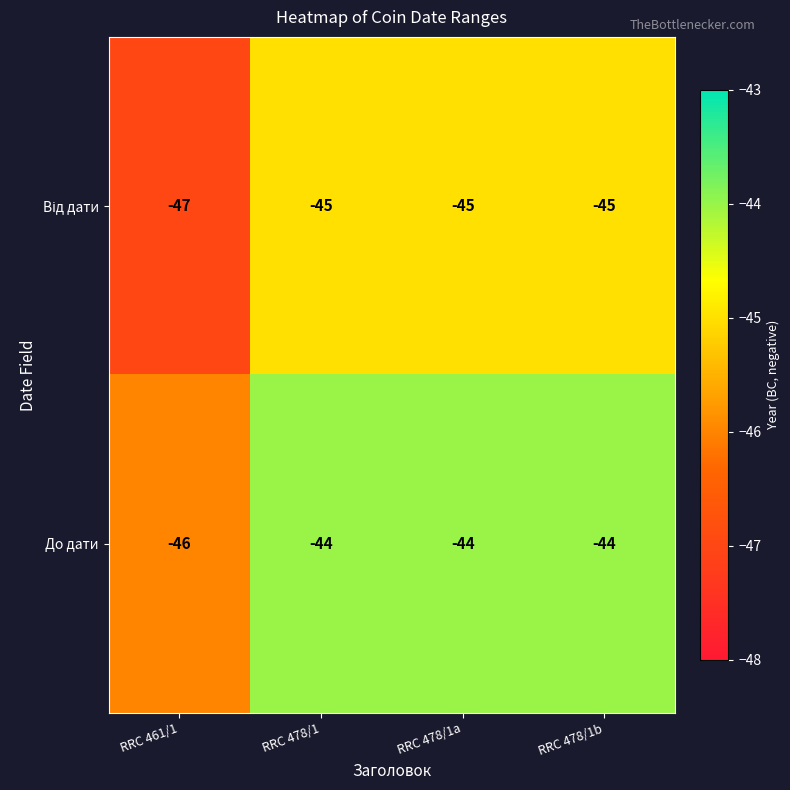

True or false: До дати has a value of -44 at RRC 478/1a.

True